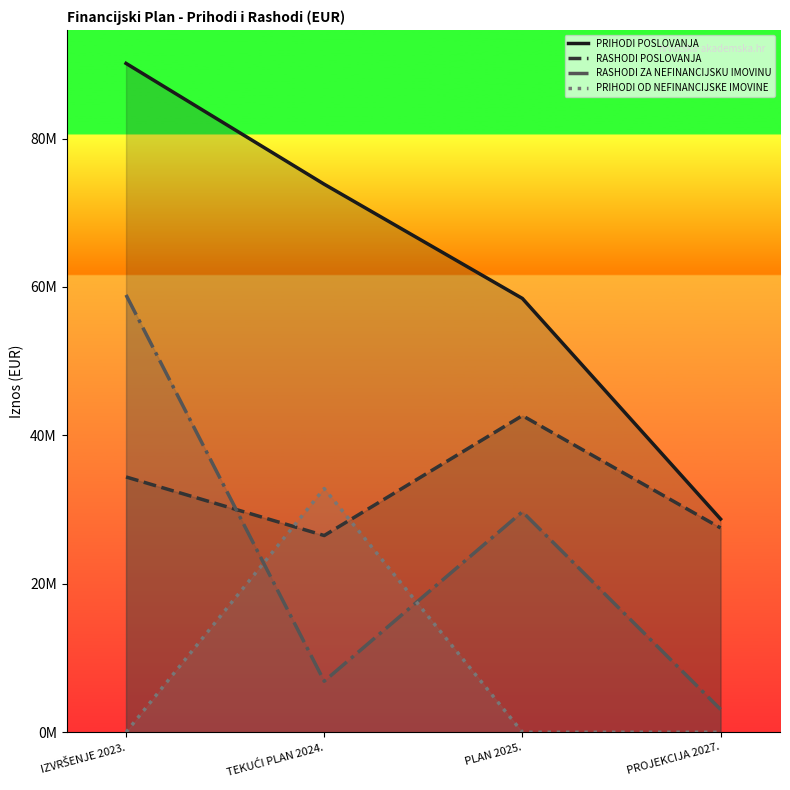

What is the highest value of the PRIHODI POSLOVANJA series?

90122112